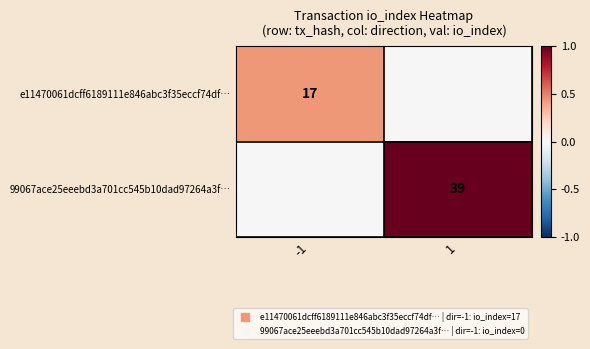

The 99067ace25eeebd3a701cc545b10dad97264a3f… series shows 0.5 at -1. True or false?

False